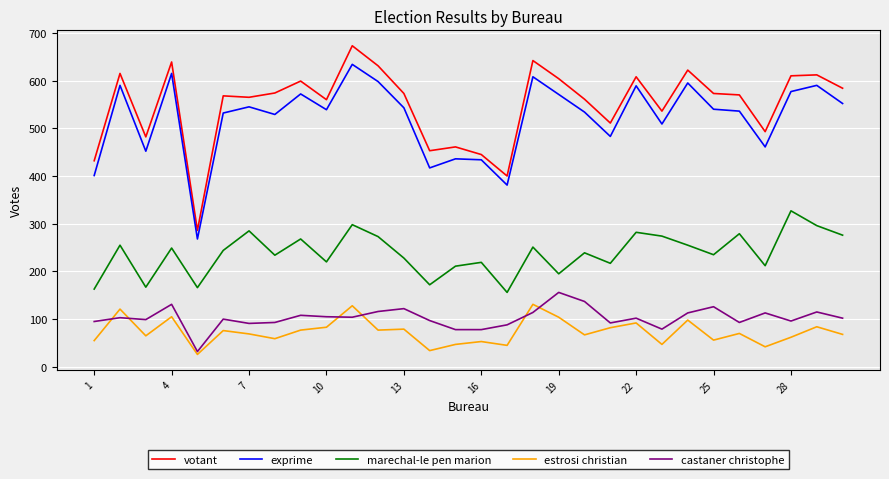

How many lines are shown in the chart?

5